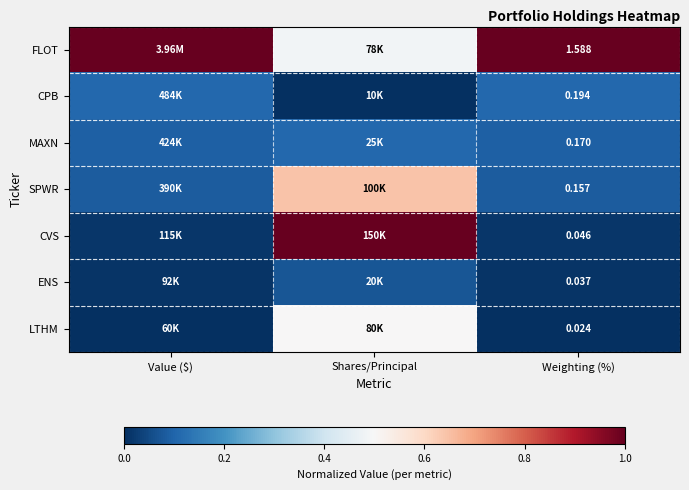

What is the total value across all series at Value ($)?

1.3